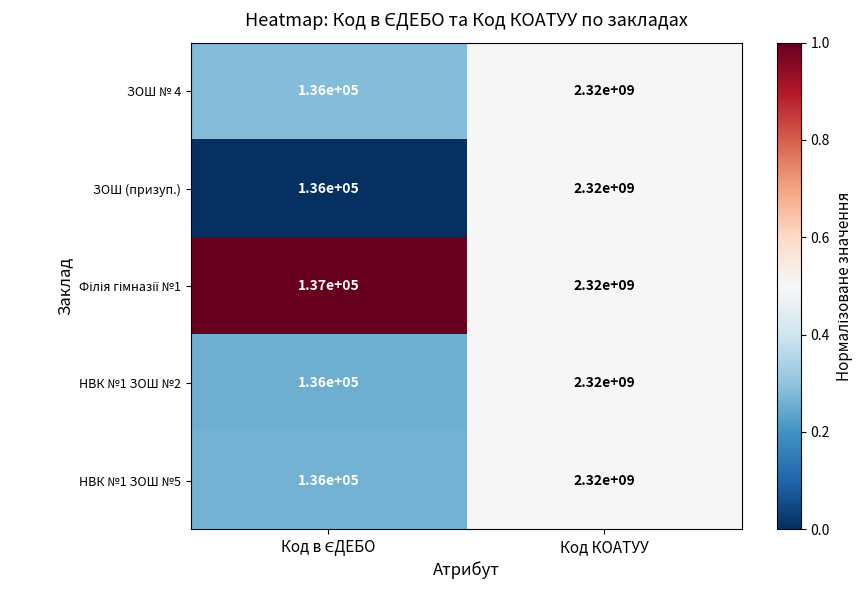

At which category is the sum across all series the highest?

Код КОАТУУ